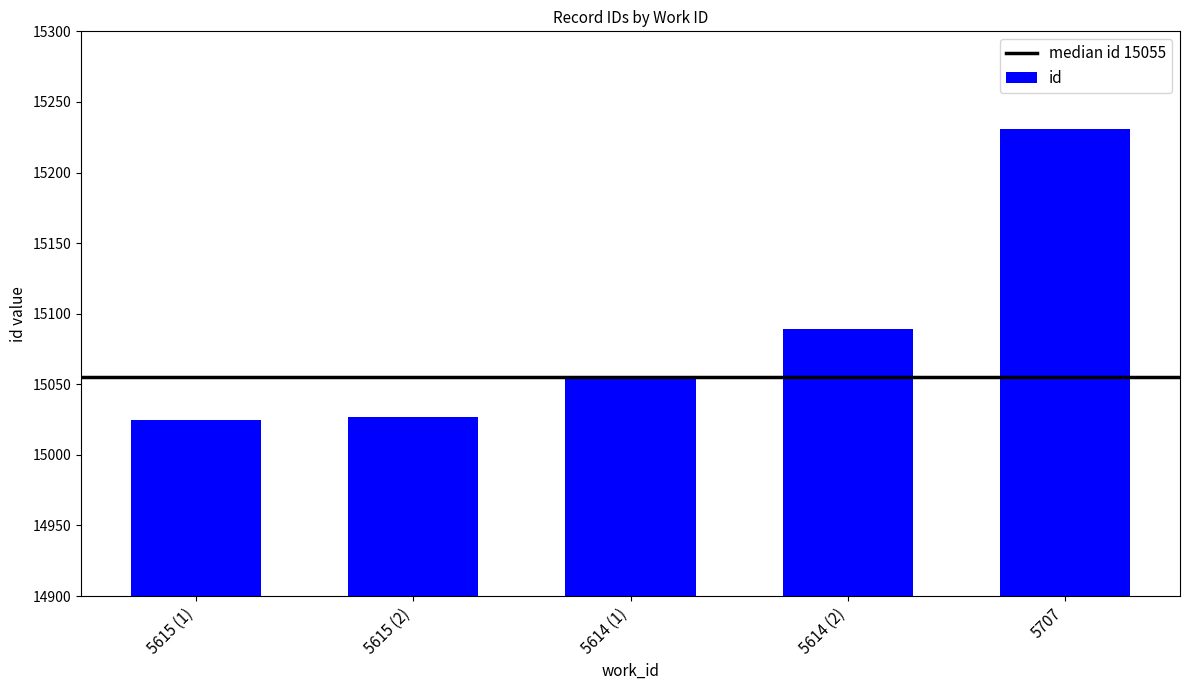

How many series are shown in this chart?

1